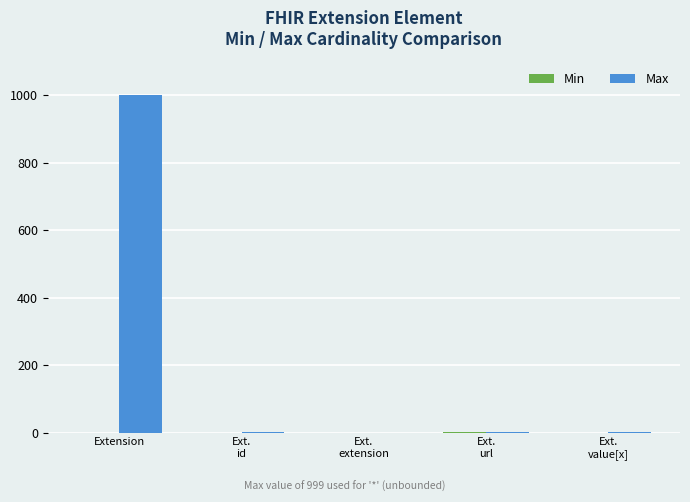

Does the chart contain stacked bars?

No